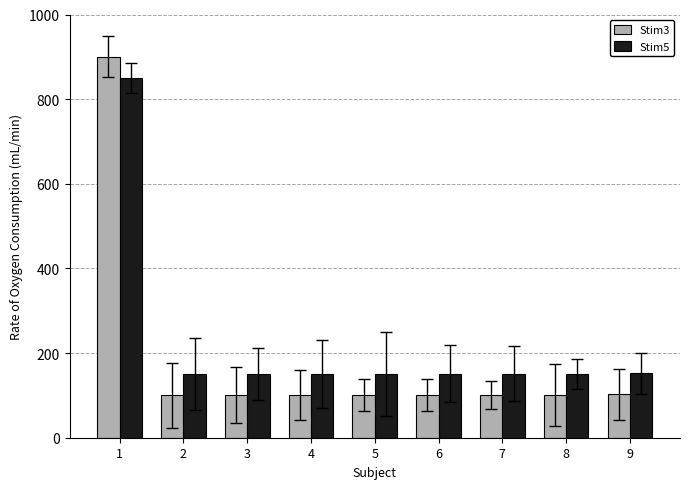

How many bars are there in total?

18